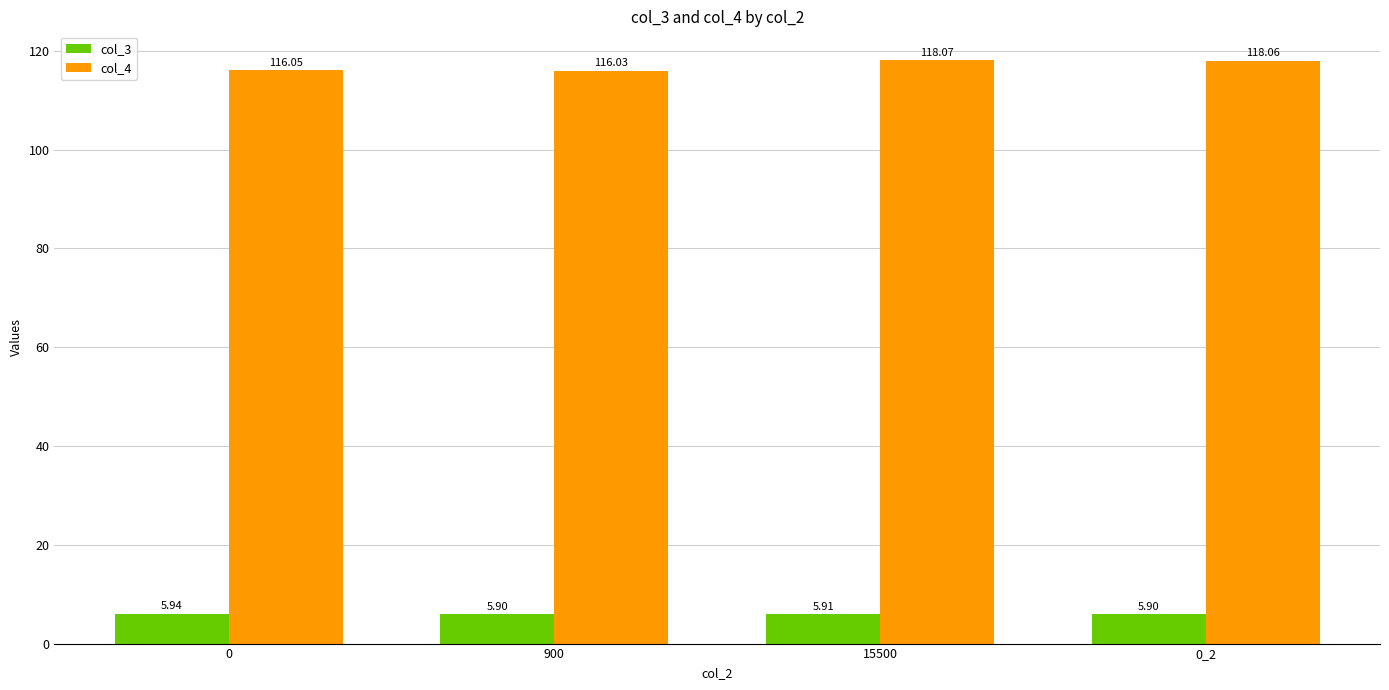

What is the minimum value for col_3?

5.9